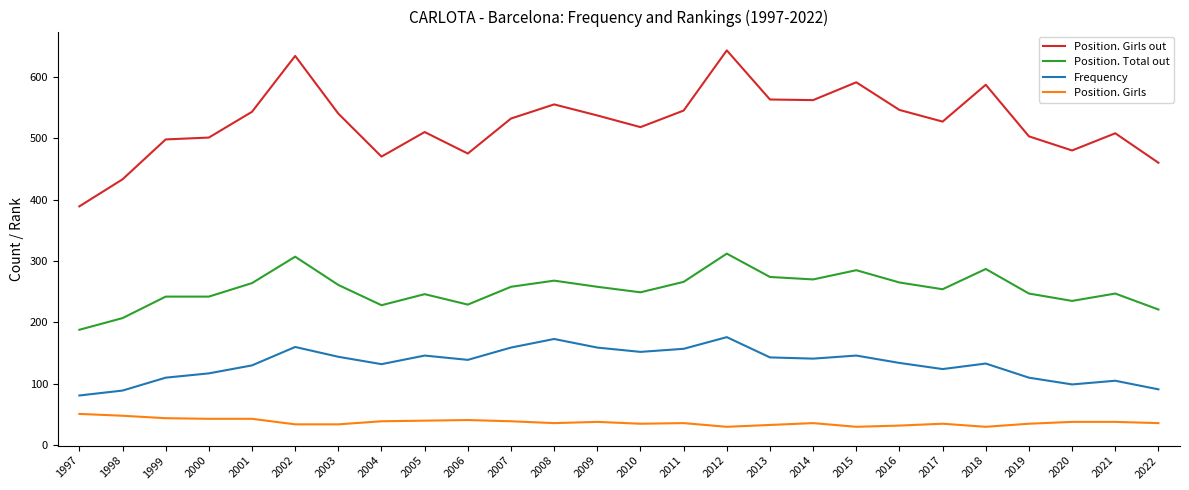

List the series in order of their overall mean, lowest first.

Position. Girls, Frequency, Position. Total out, Position. Girls out